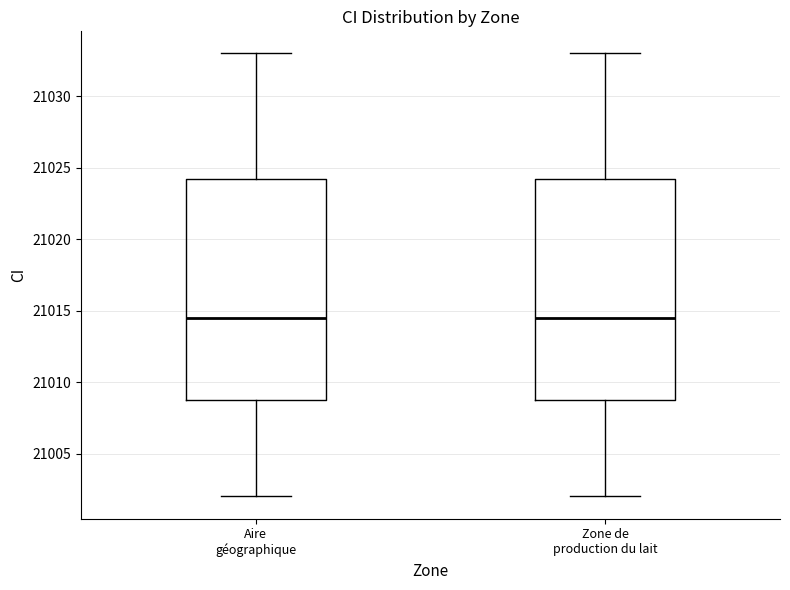

Reading left to right, transcribe this box plot: for each box, give where its median line is, the range the box spans, and where its two whiskers end, as read against the y-axis. The values are not printed on the chart, so give them approximately, as read against the axis.

Aire géographique: median 21014.5, box 21009.0 to 21024.5, whiskers 21002.0 to 21033.0
Zone de production du lait: median 21014.5, box 21009.0 to 21024.5, whiskers 21002.0 to 21033.0